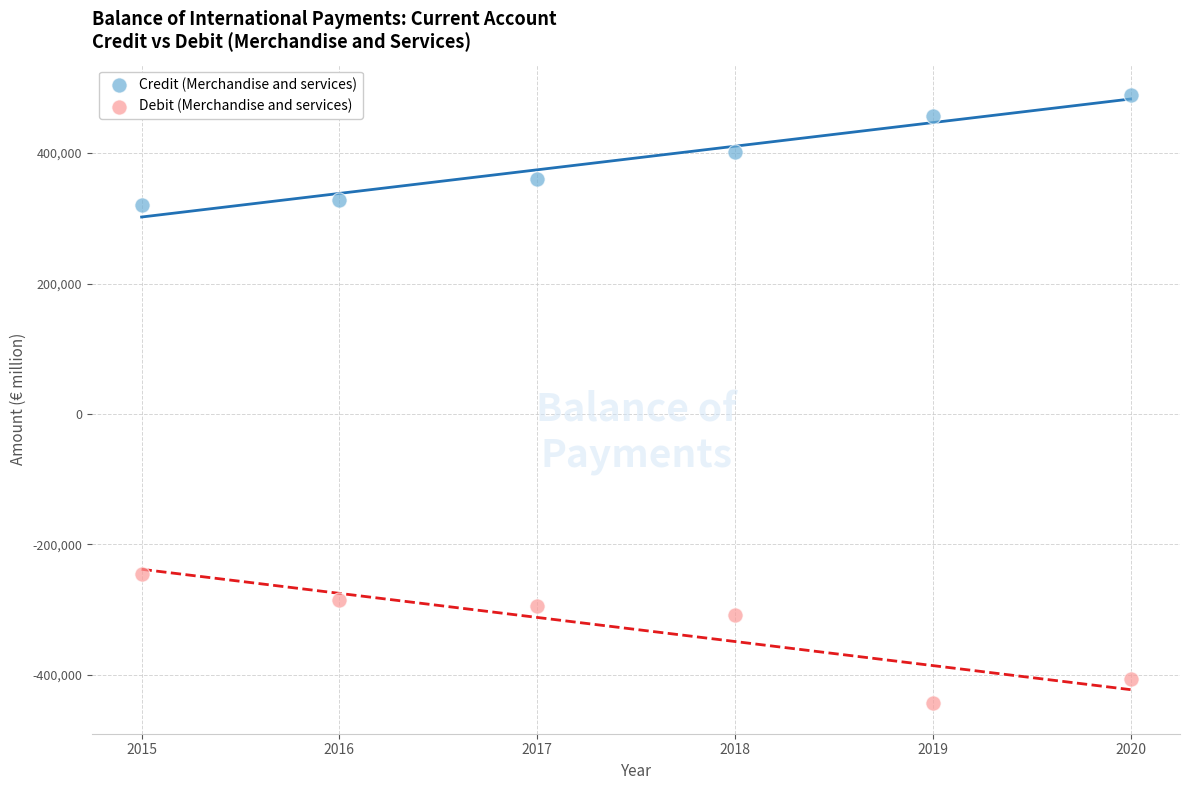

Which series reaches the maximum Y coordinate?

Credit (Merchandise and services)